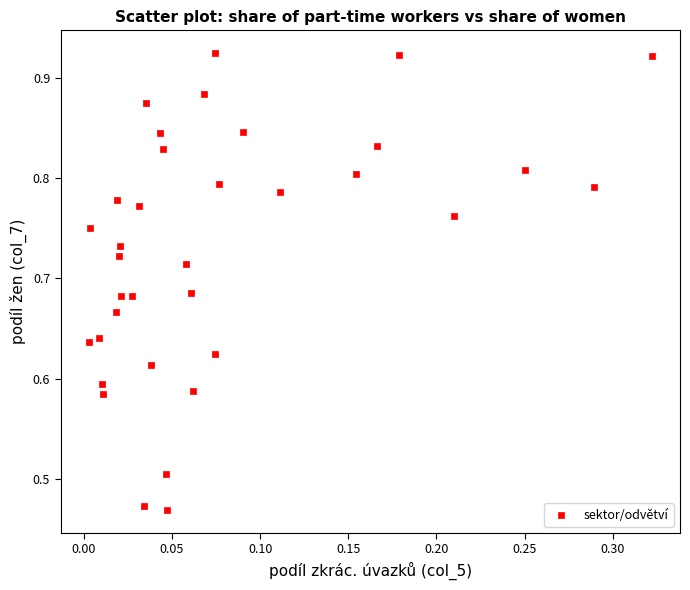

What is the range of X values (max minus min)?

0.3